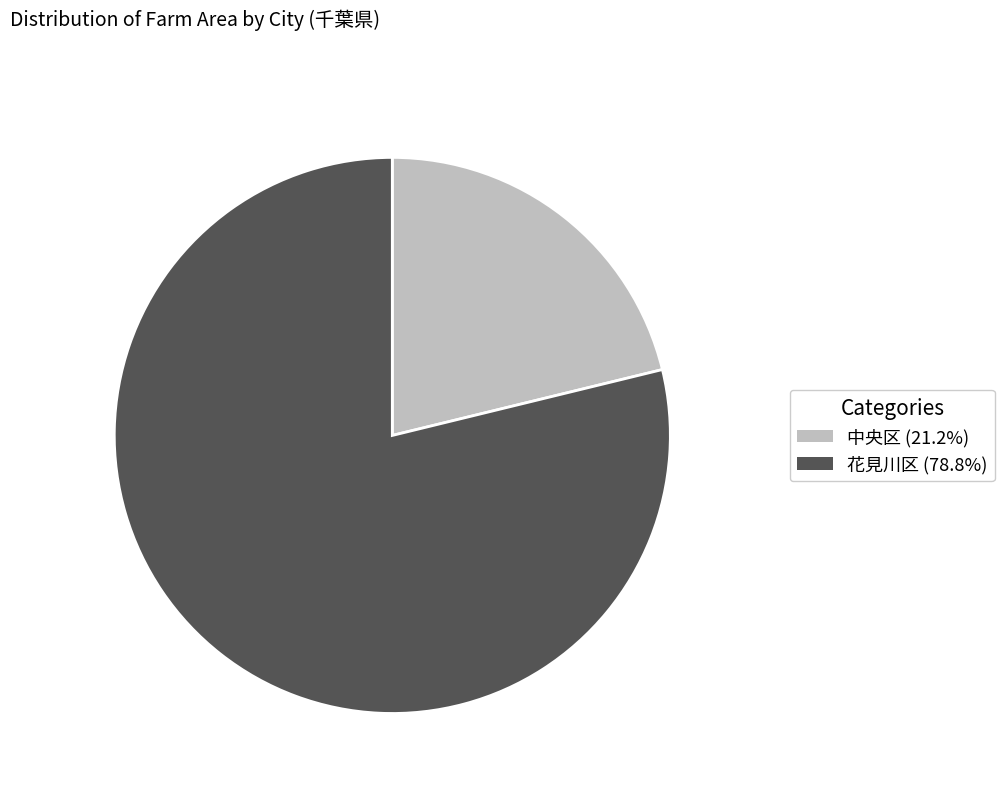

Rank the categories by value from highest to lowest.

花見川区, 中央区